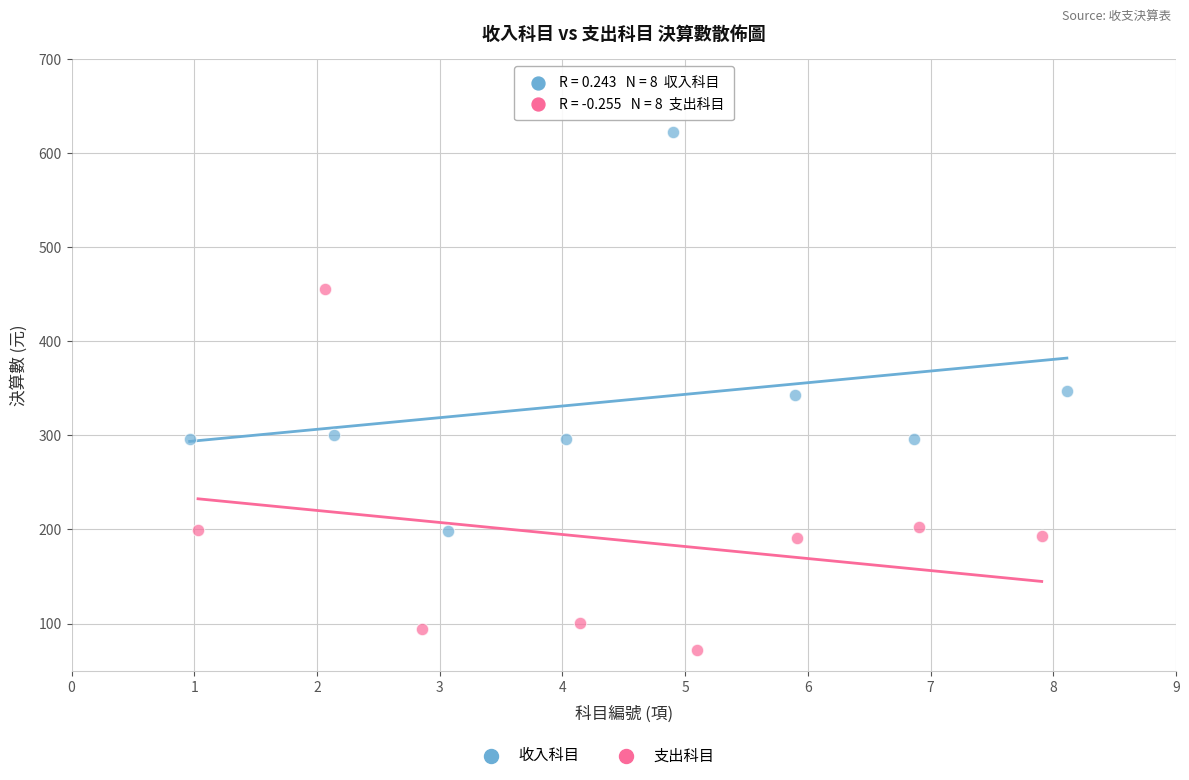

Which series contains the lowest Y value?

支出科目